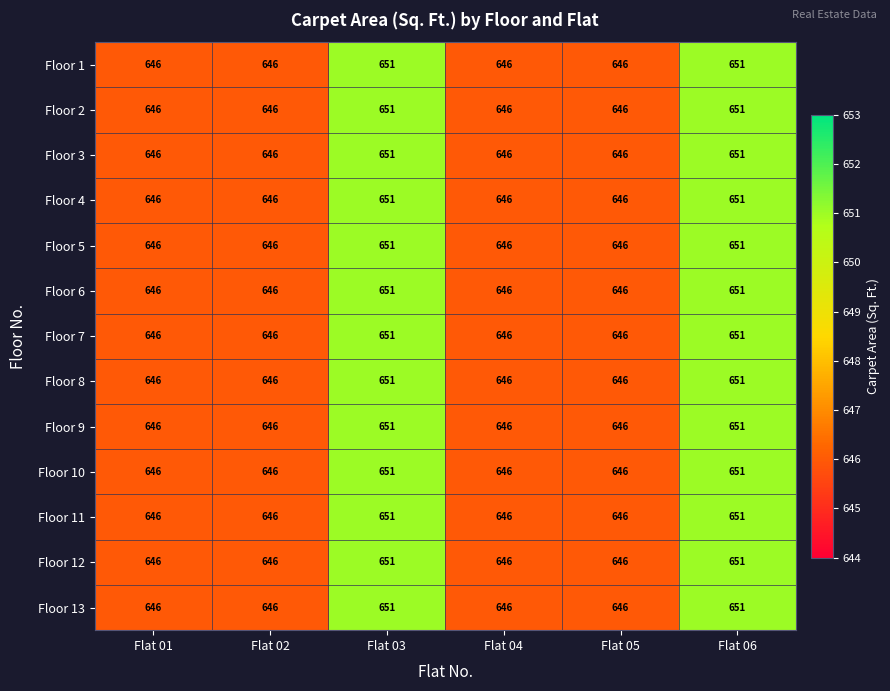

How many distinct data groups are displayed?

13